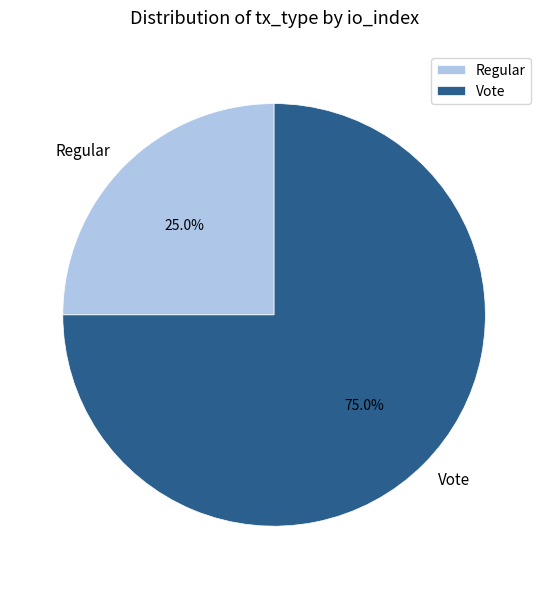

Do Regular and Vote together represent more than half of the pie?

Yes